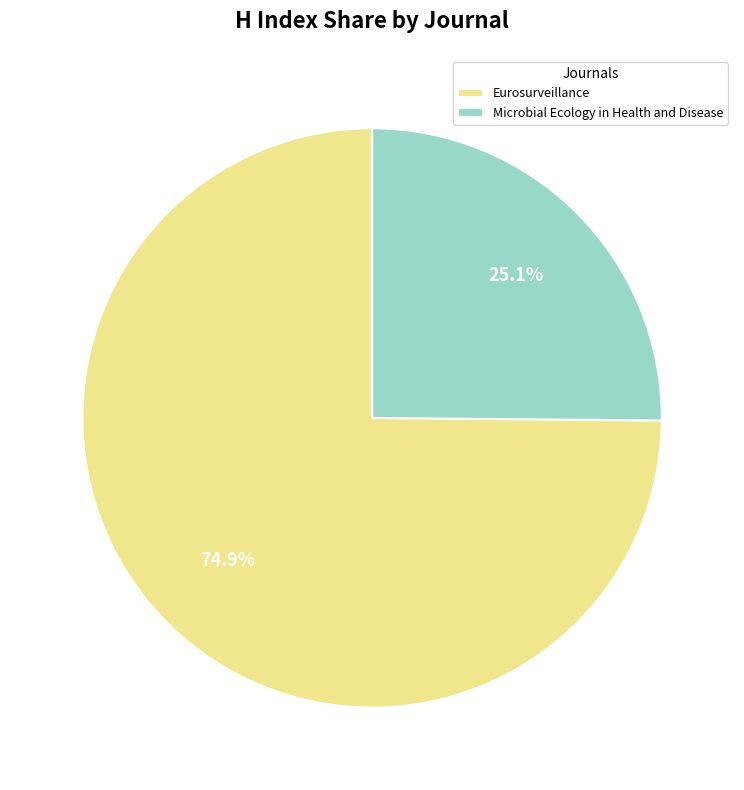

The Eurosurveillance slice represents 75% of the pie. True or false?

True